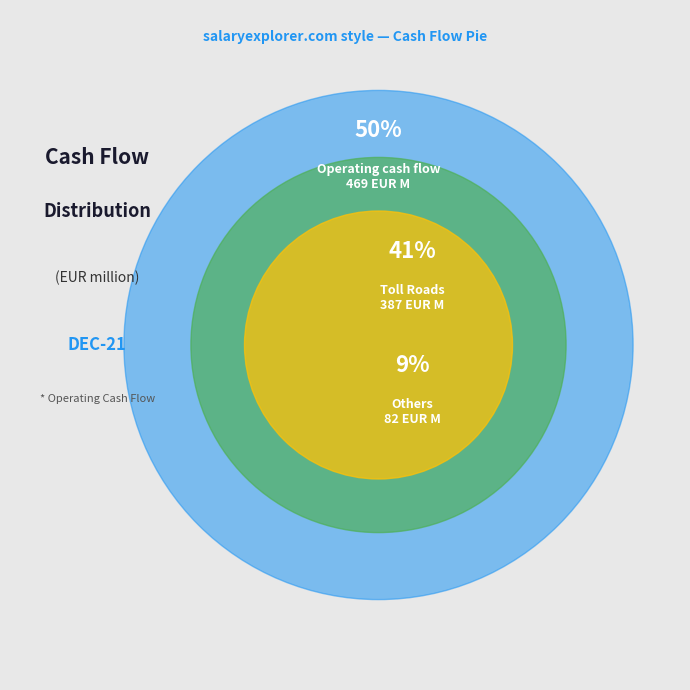

What percentage is the Others slice, to the nearest percent?

9%